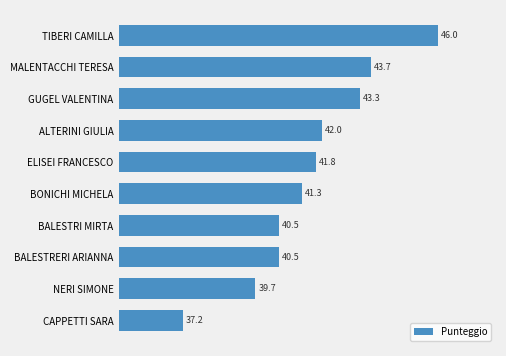

How many distinct data groups are displayed?

1